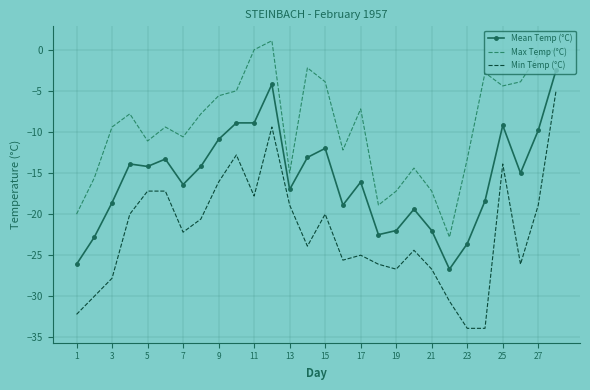

Rank the series by their average value, from lowest to highest.

Min Temp (°C), Mean Temp (°C), Max Temp (°C)